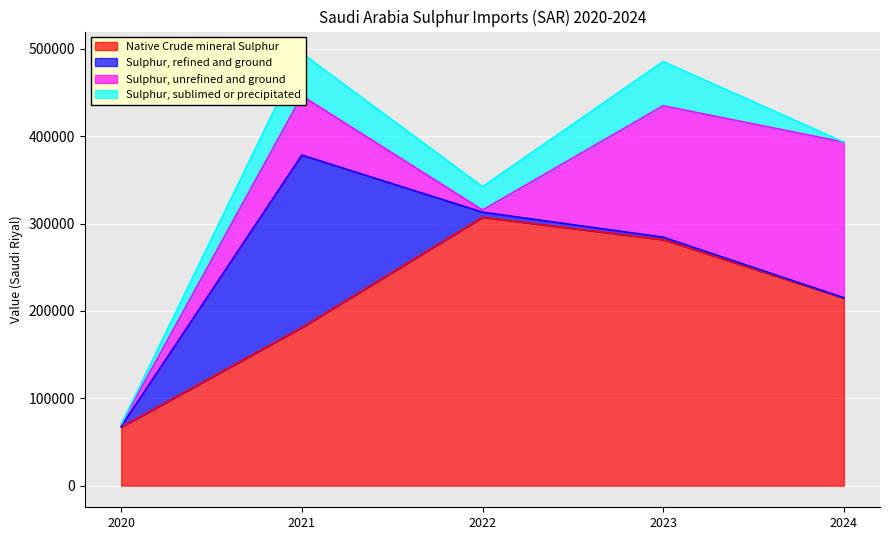

What is the approximate value of Sulphur, unrefined and ground at 2021?

67812.9